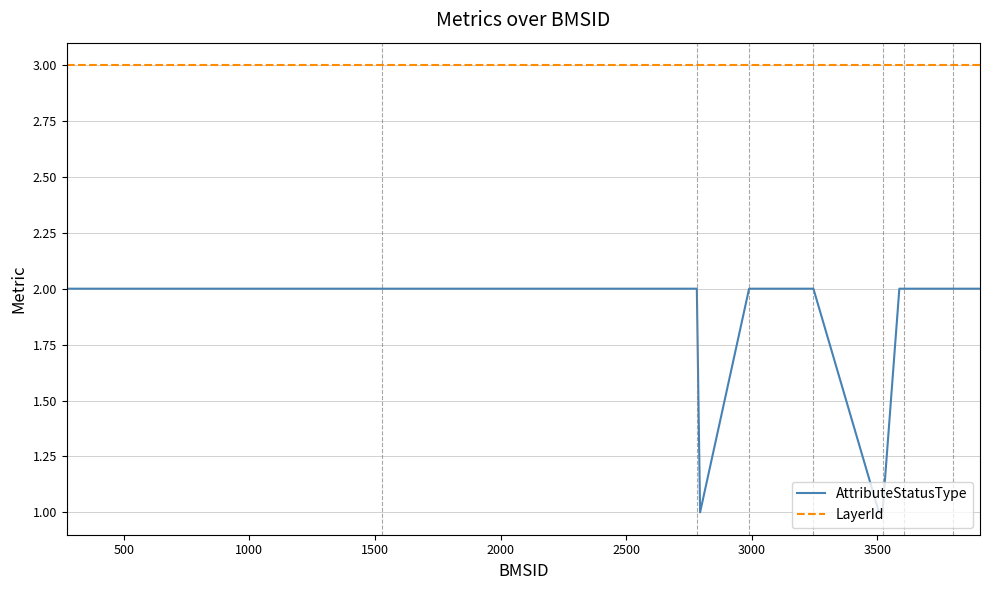

Which series has the largest total across all categories?

LayerId